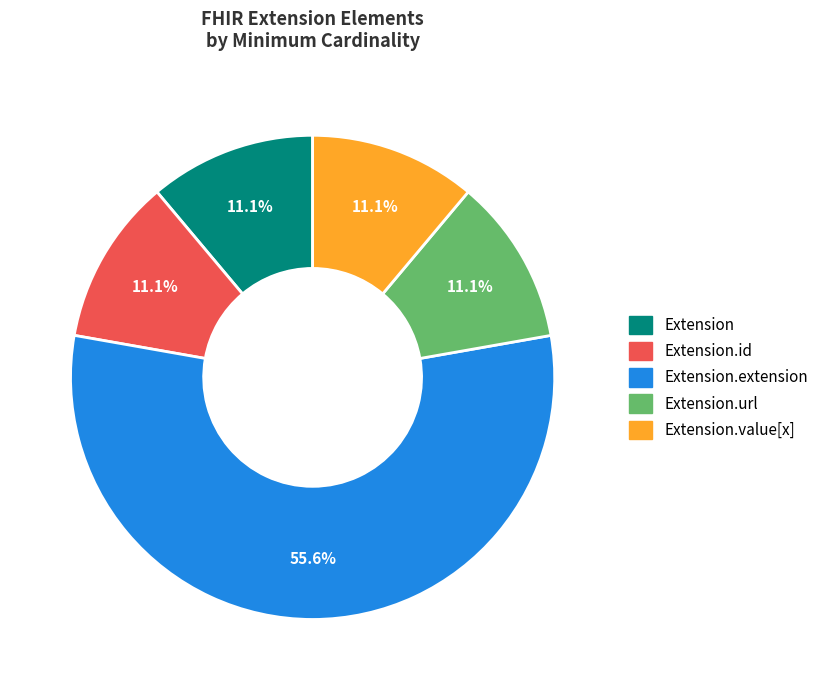

Is there a majority slice in this chart?

Yes